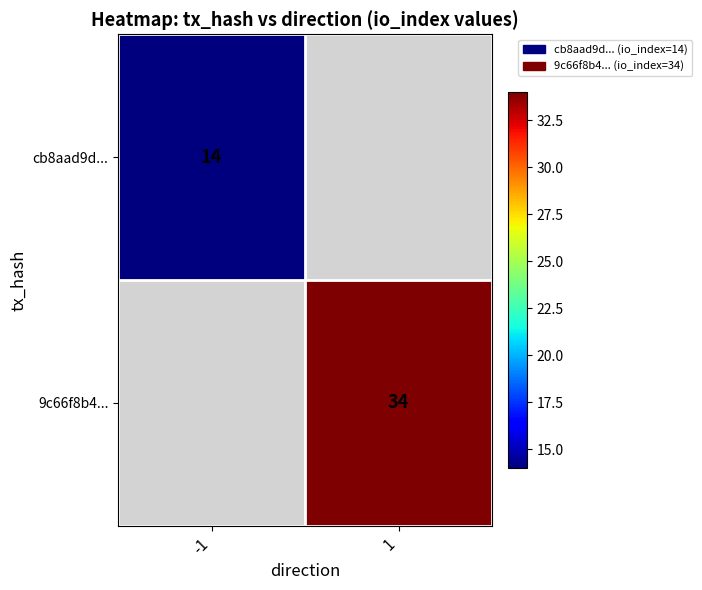

Is it true that cb8aad9d... equals 14 at -1?

True